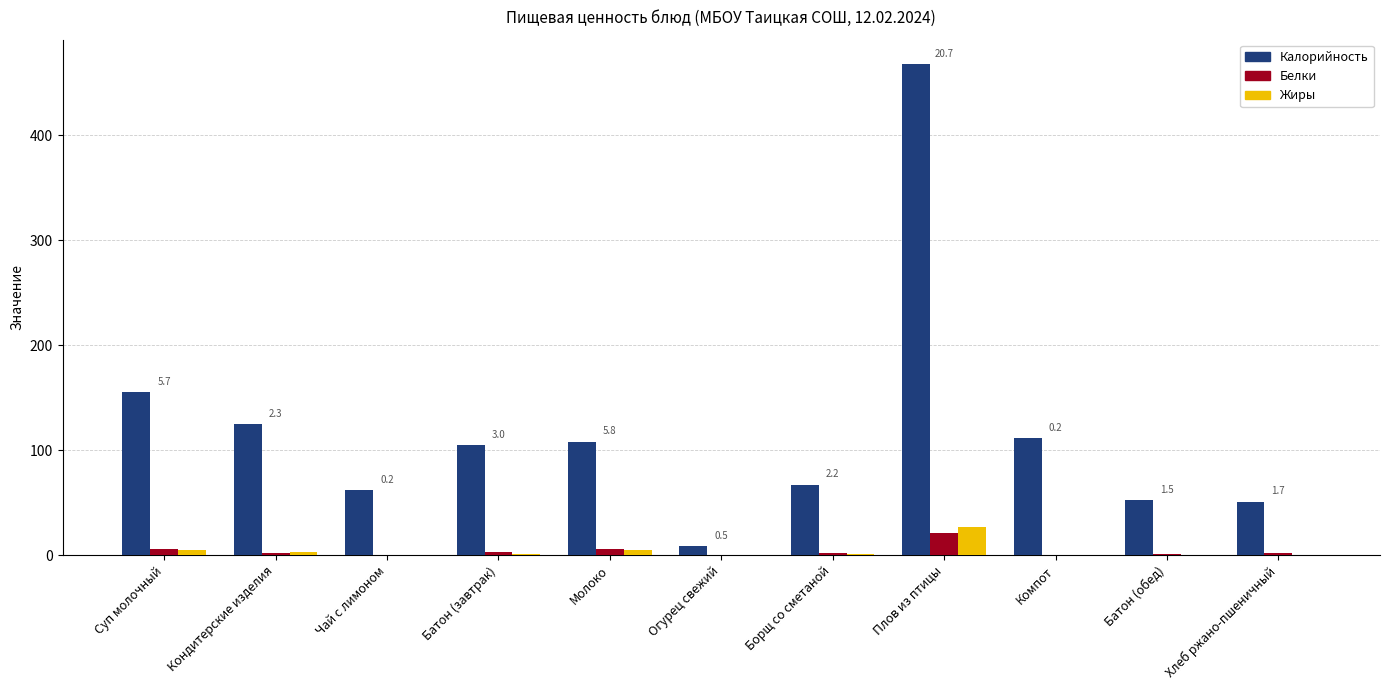

What is the sum of all Белки values?

43.8